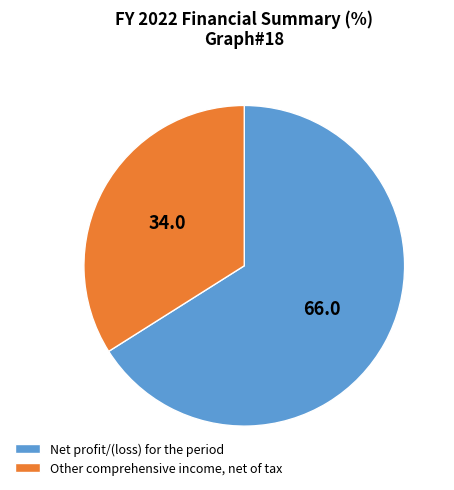

Which slice is the smallest?

Other comprehensive income, net of tax